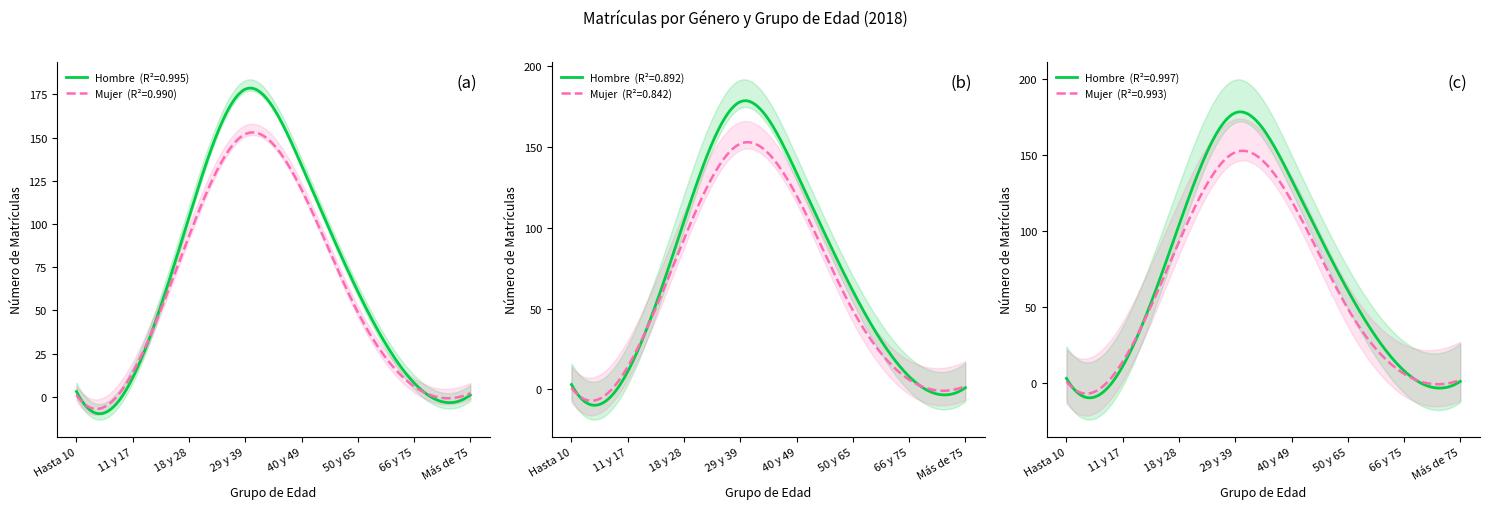

What is the value of the Hombre point at the 6th from the left?

61